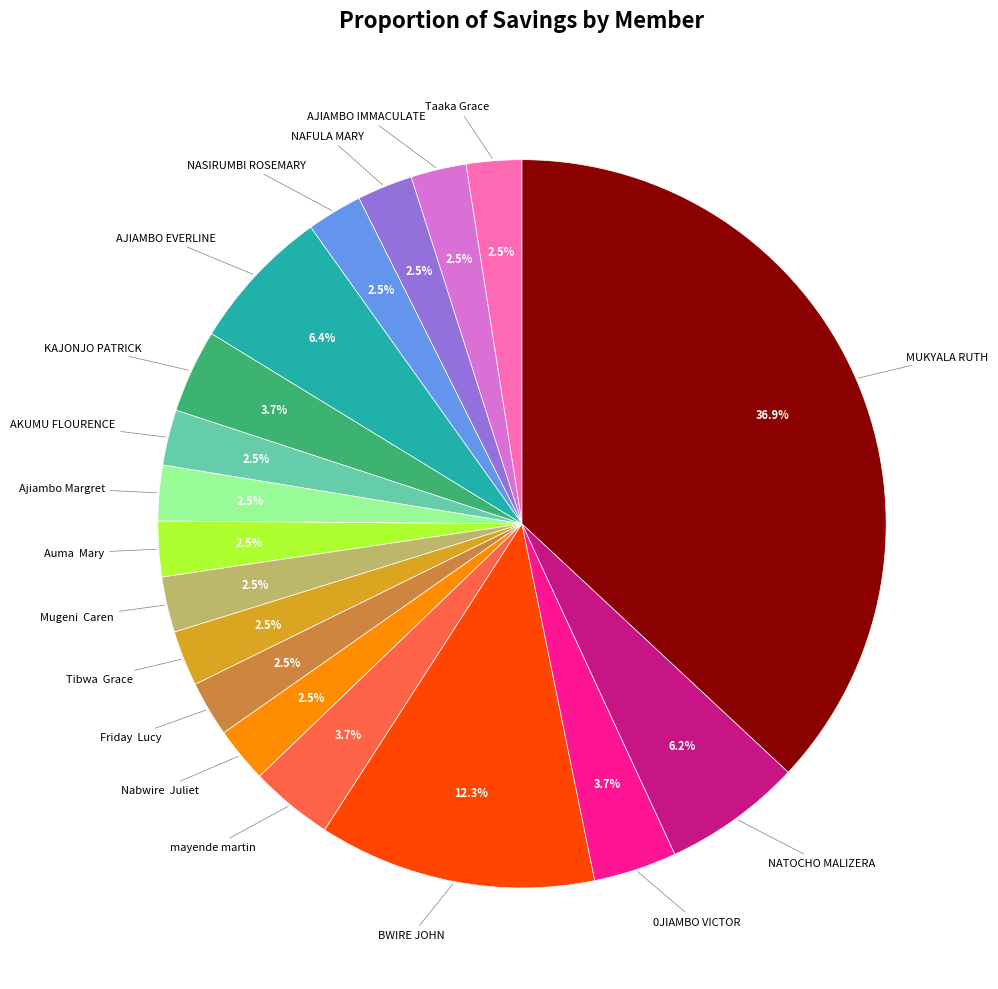

How many segments does this pie chart have?

18